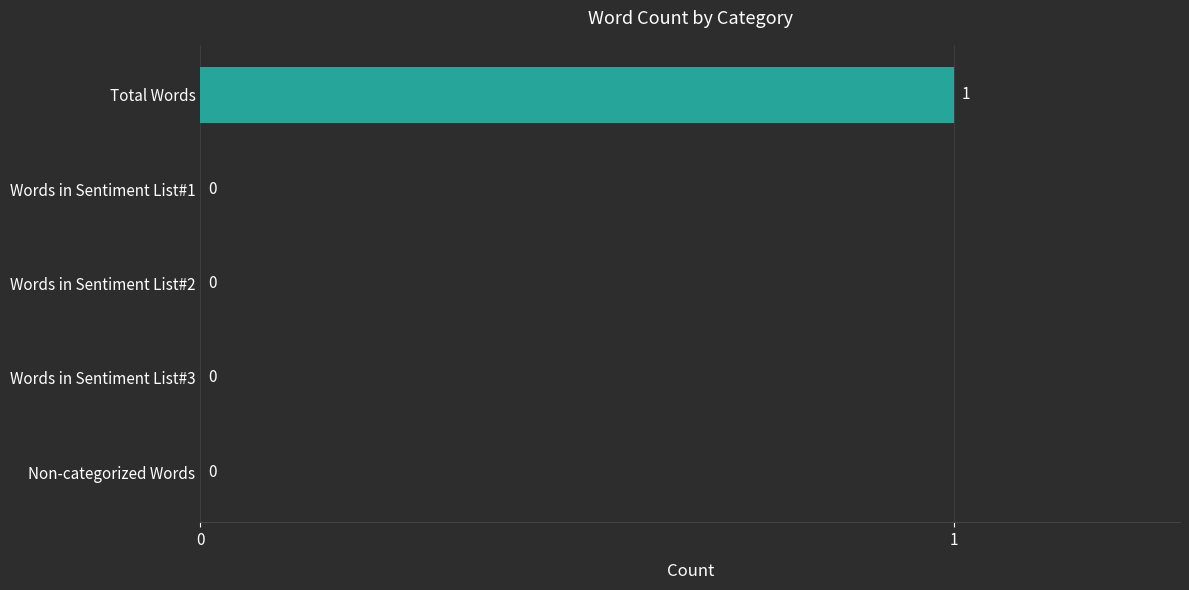

How many positive values are there?

1